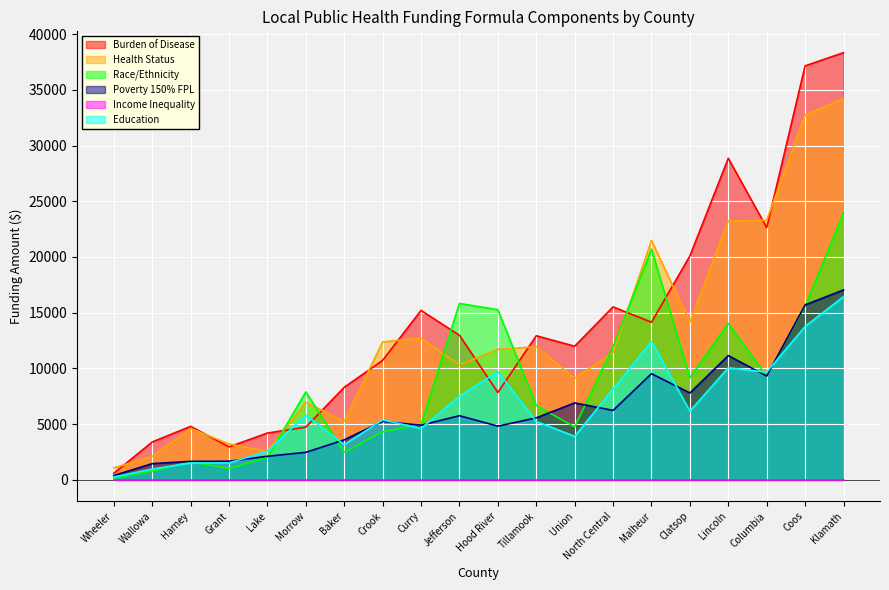

At which label does Education first exceed 5797?

Morrow